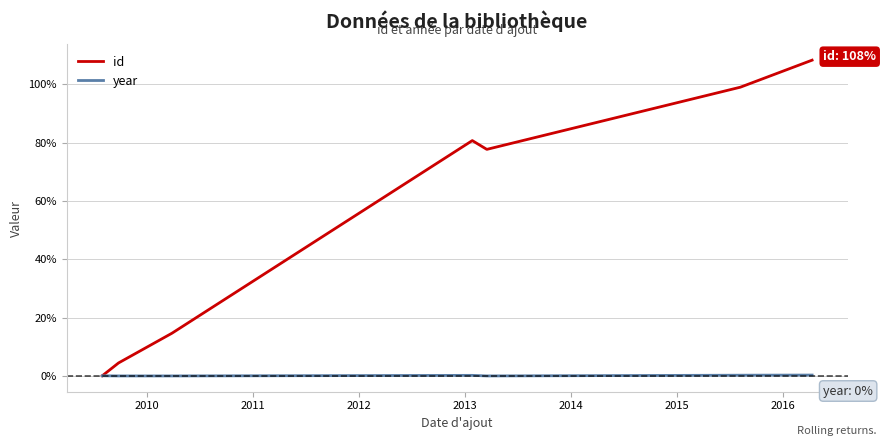

What is the maximum value for id?

108.4